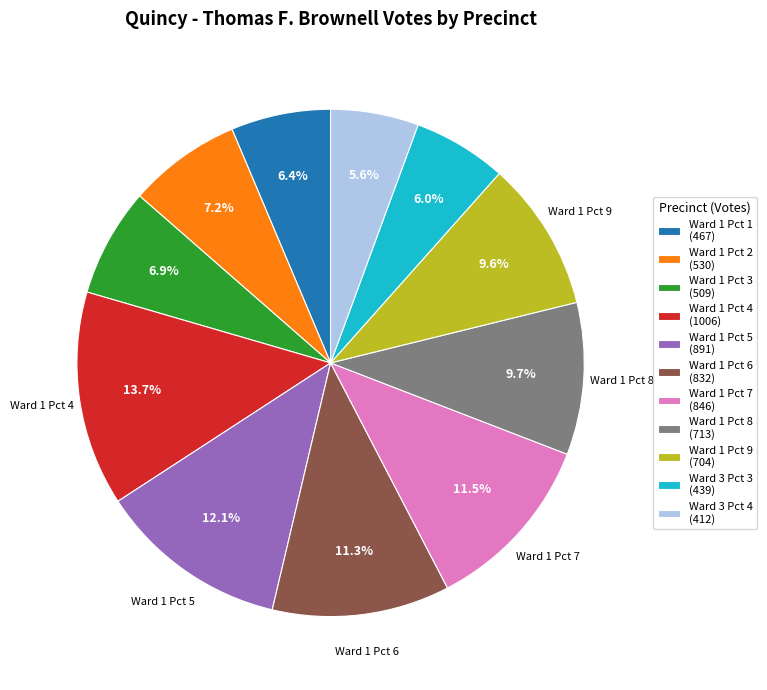

Does any single category account for the majority?

No